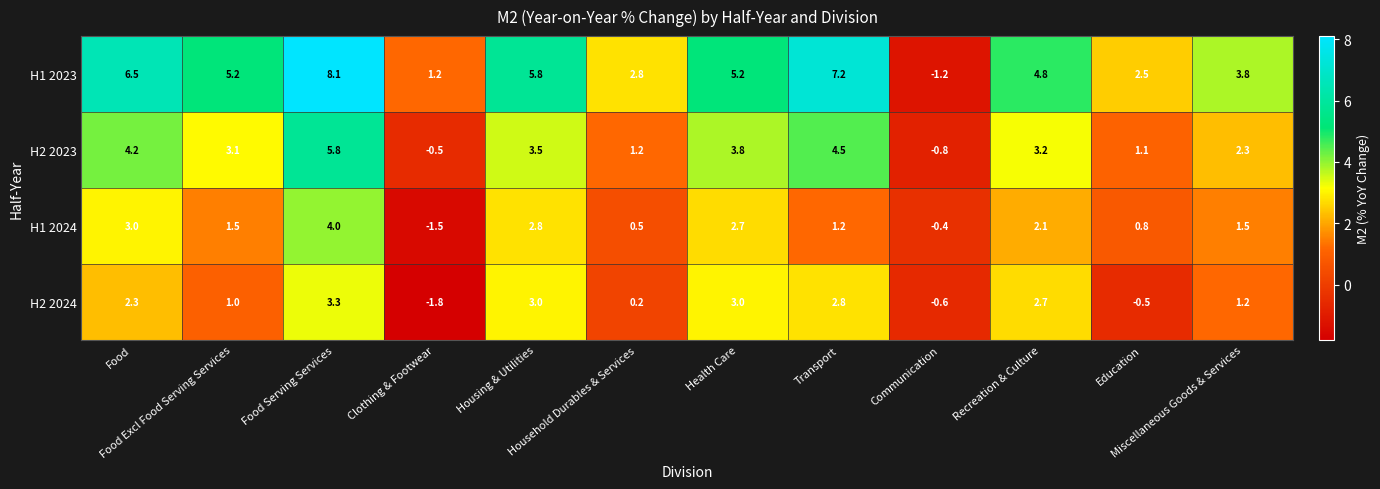

At which category is the sum across all series the highest?

Food Serving Services